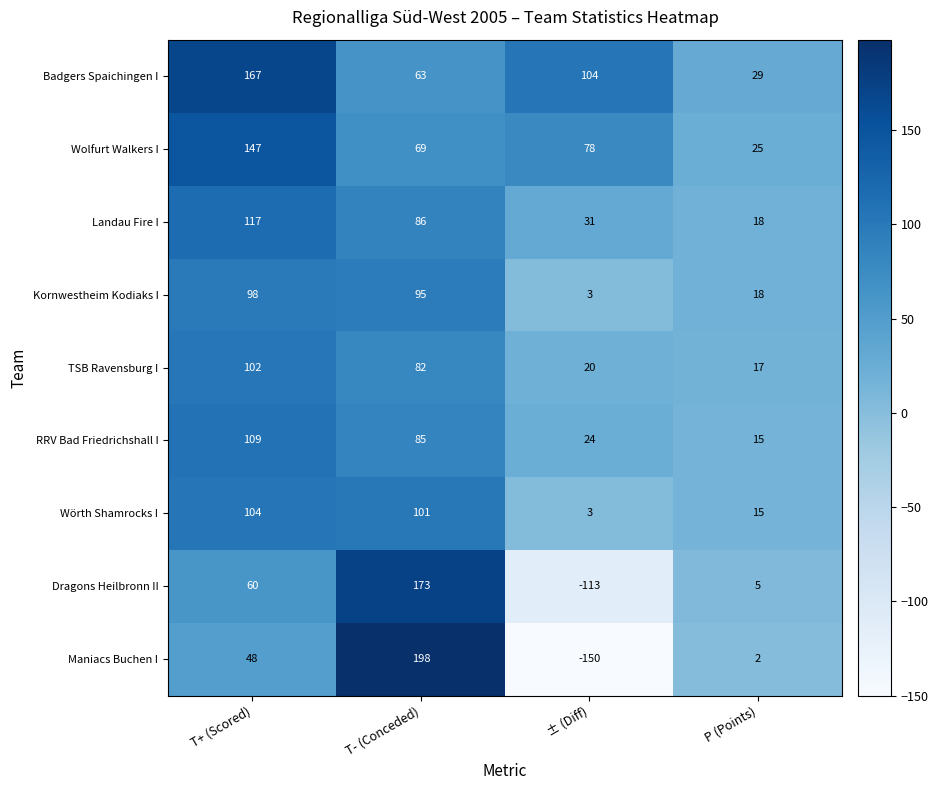

Which series changed the most between ± (Diff) and P (Points)?

Maniacs Buchen I